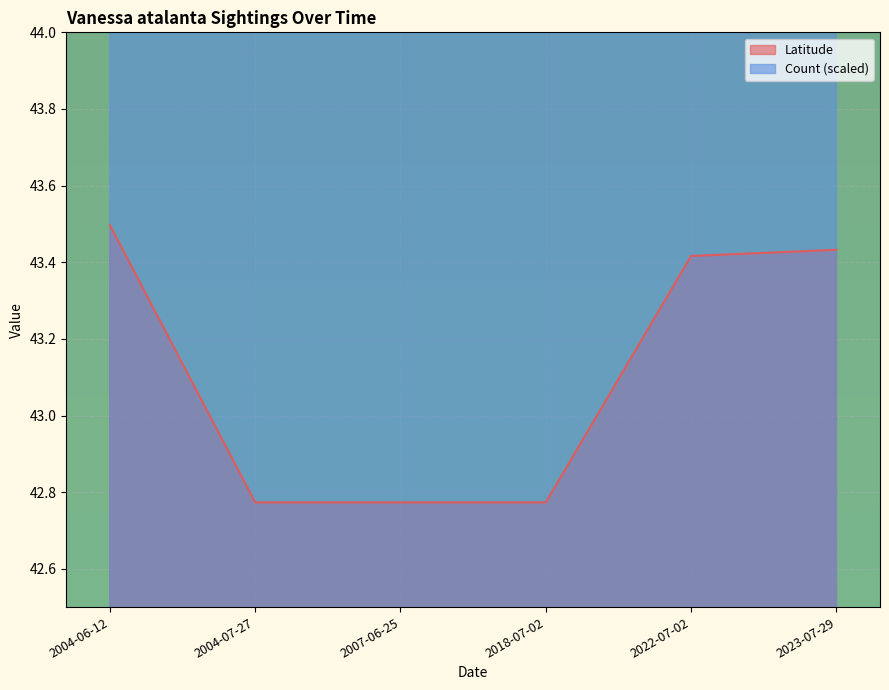

What is the greatest value displayed?

62.5